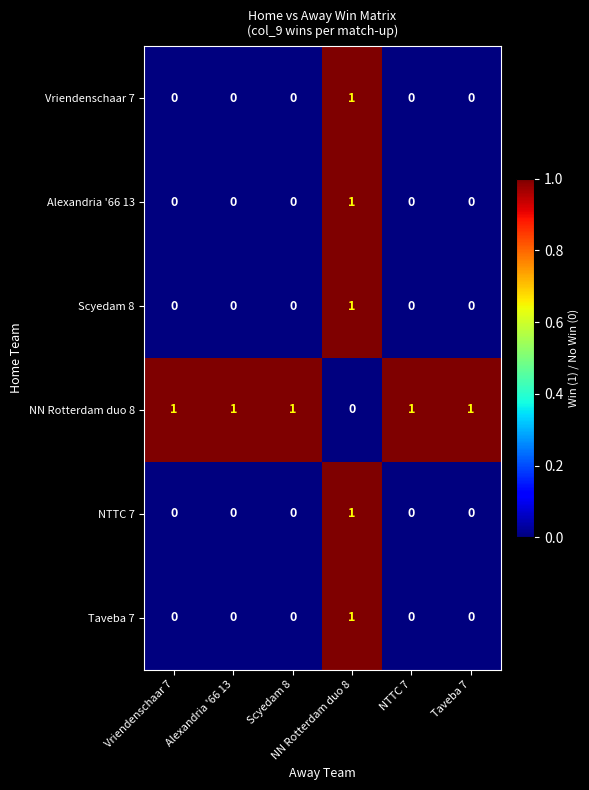

Which series changed the most between Vriendenschaar 7 and Alexandria '66 13?

Vriendenschaar 7